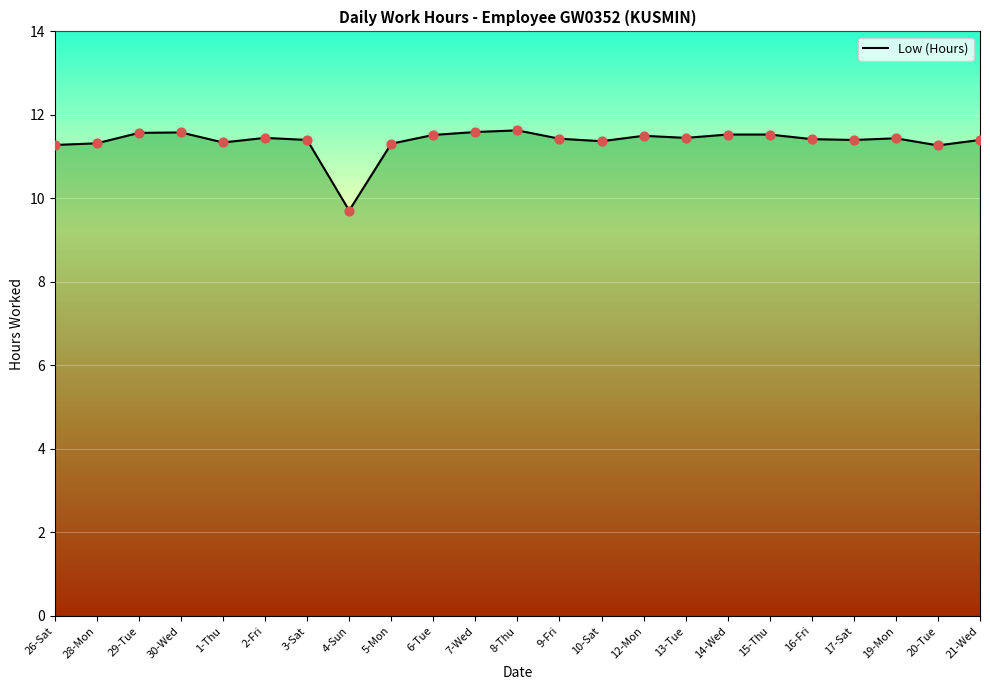

What is the ratio of the value at 6-Tue to the value at 21-Wed?

1.0